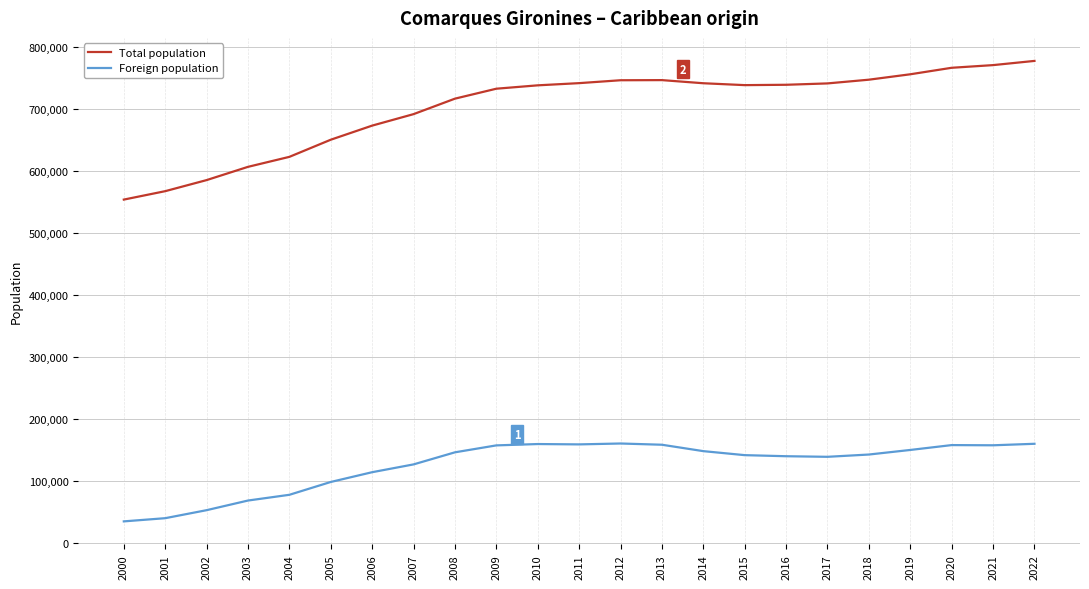

Rank the series by their maximum value, from highest to lowest.

Total population, Foreign population